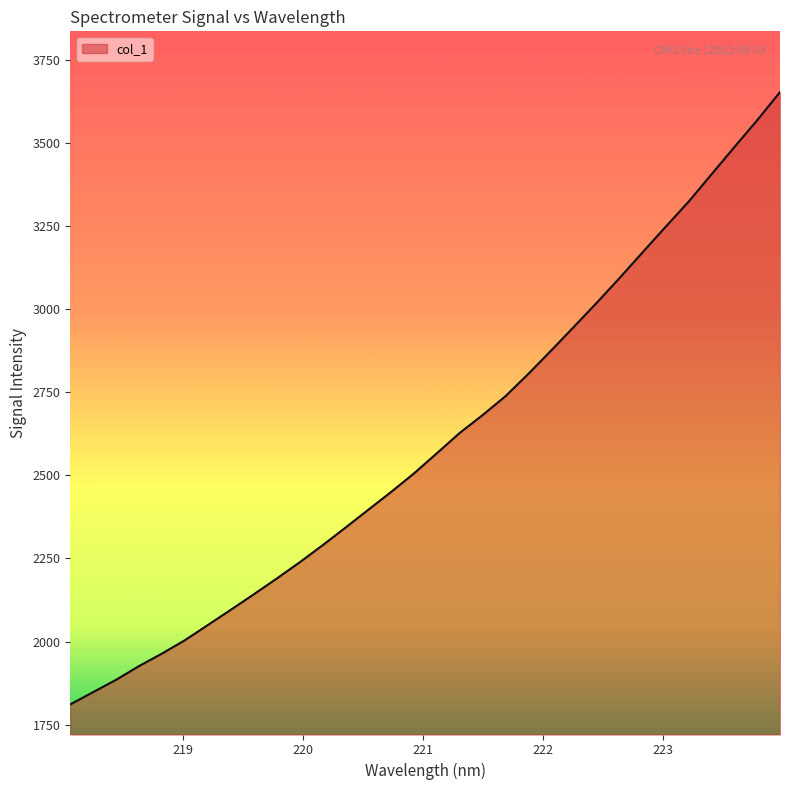

What is the maximum value shown in the chart?

3652.5